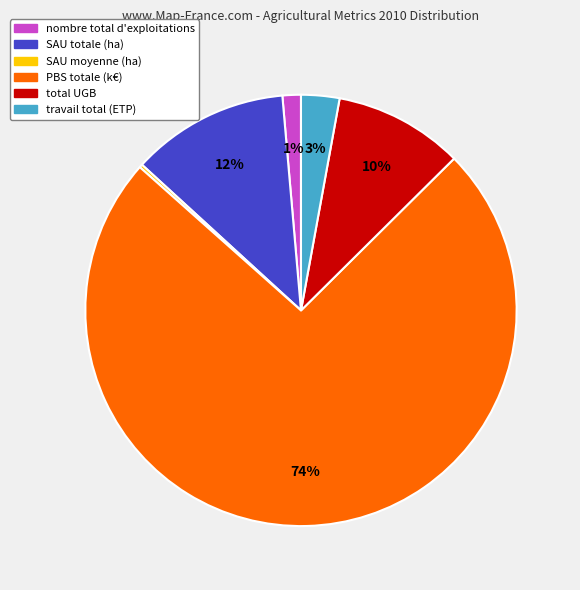

What percentage is the PBS totale (k€) slice, to the nearest percent?

74%